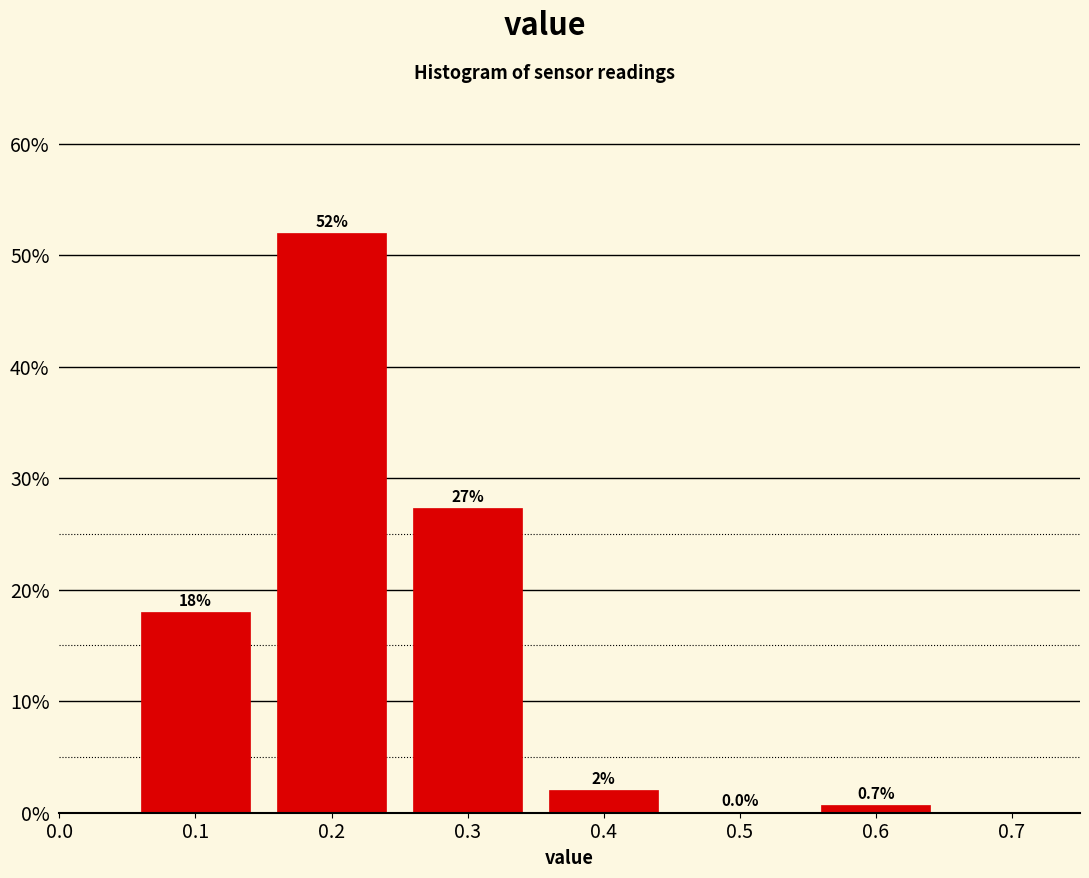

Over which range of the x-axis is the bar tallest?

0.15 to 0.25